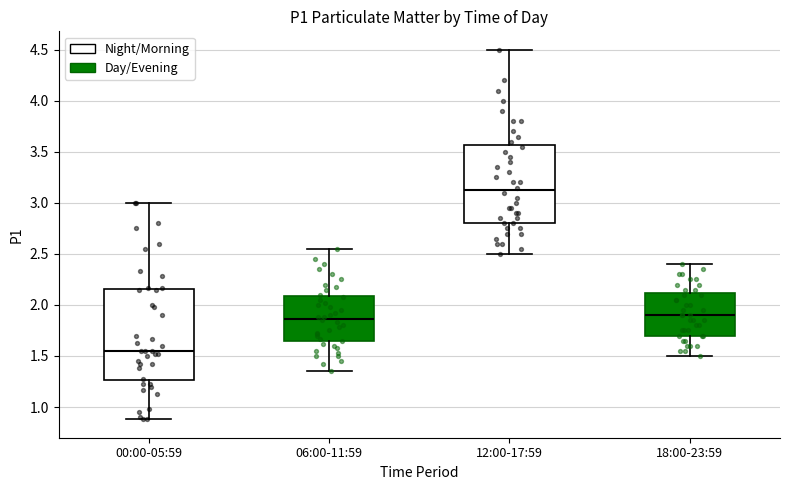

Where is the lower edge of the box for 12:00-17:59 on the y-axis? The values are not printed on the chart, so give them approximately, as read against the axis.

2.80